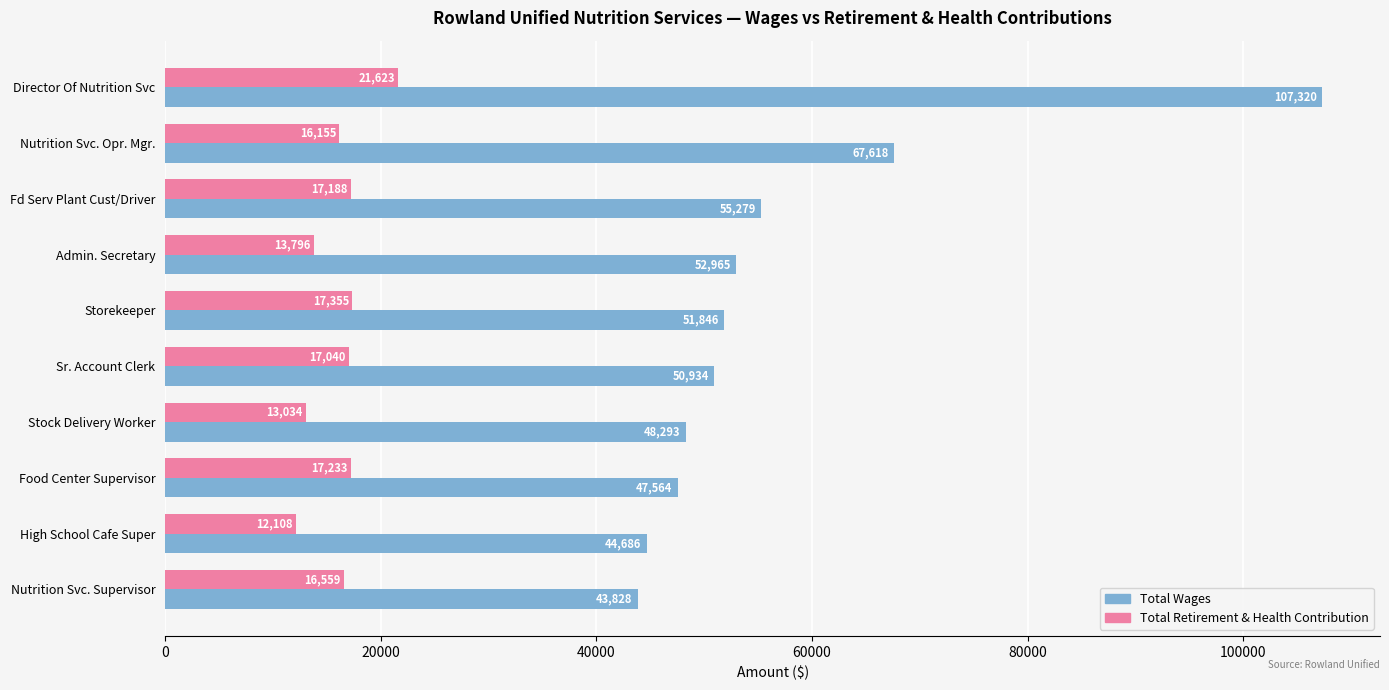

The Total Retirement & Health Contribution series shows 17040.3 at Sr. Account Clerk. True or false?

True